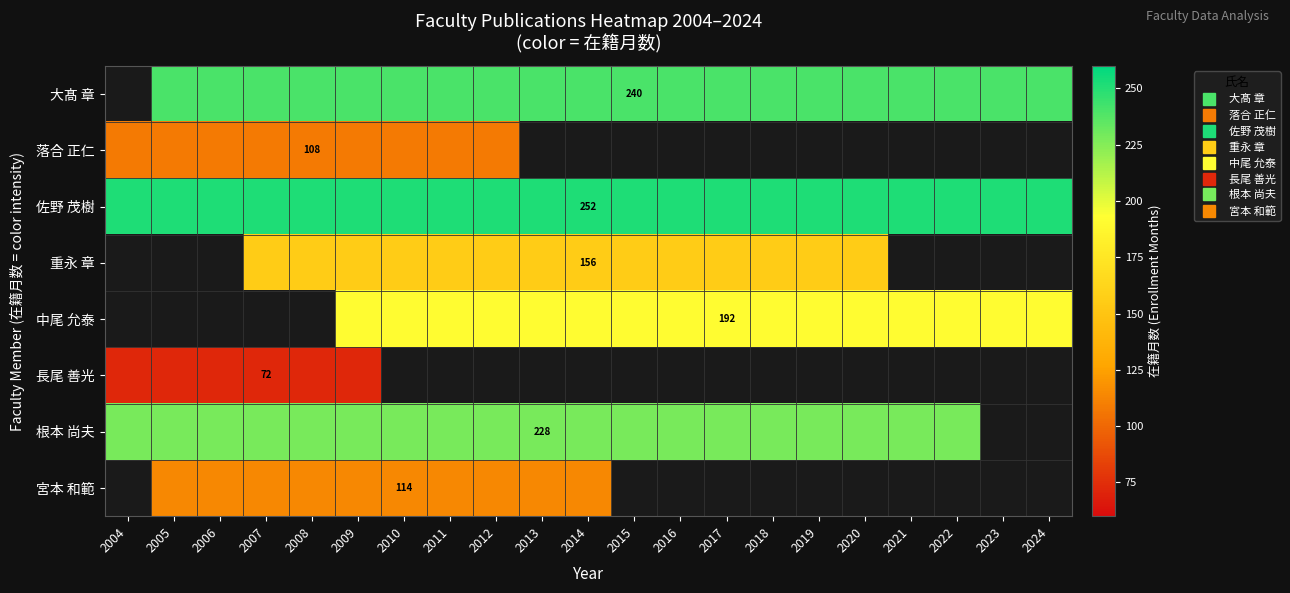

True or false: 根本 尚夫 has a value of 228.0 at 2017.

True